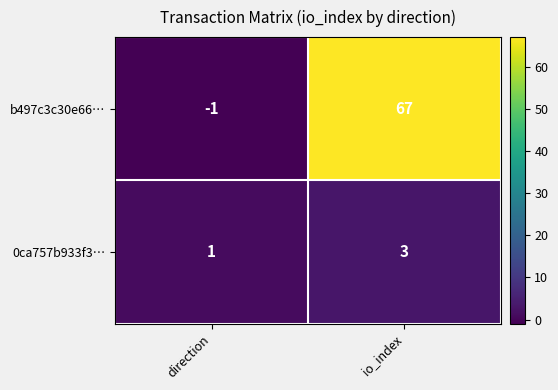

Reading left to right, extract all data points from this chart.

b497c3c30e66…: -1	67
0ca757b933f3…: 1	3